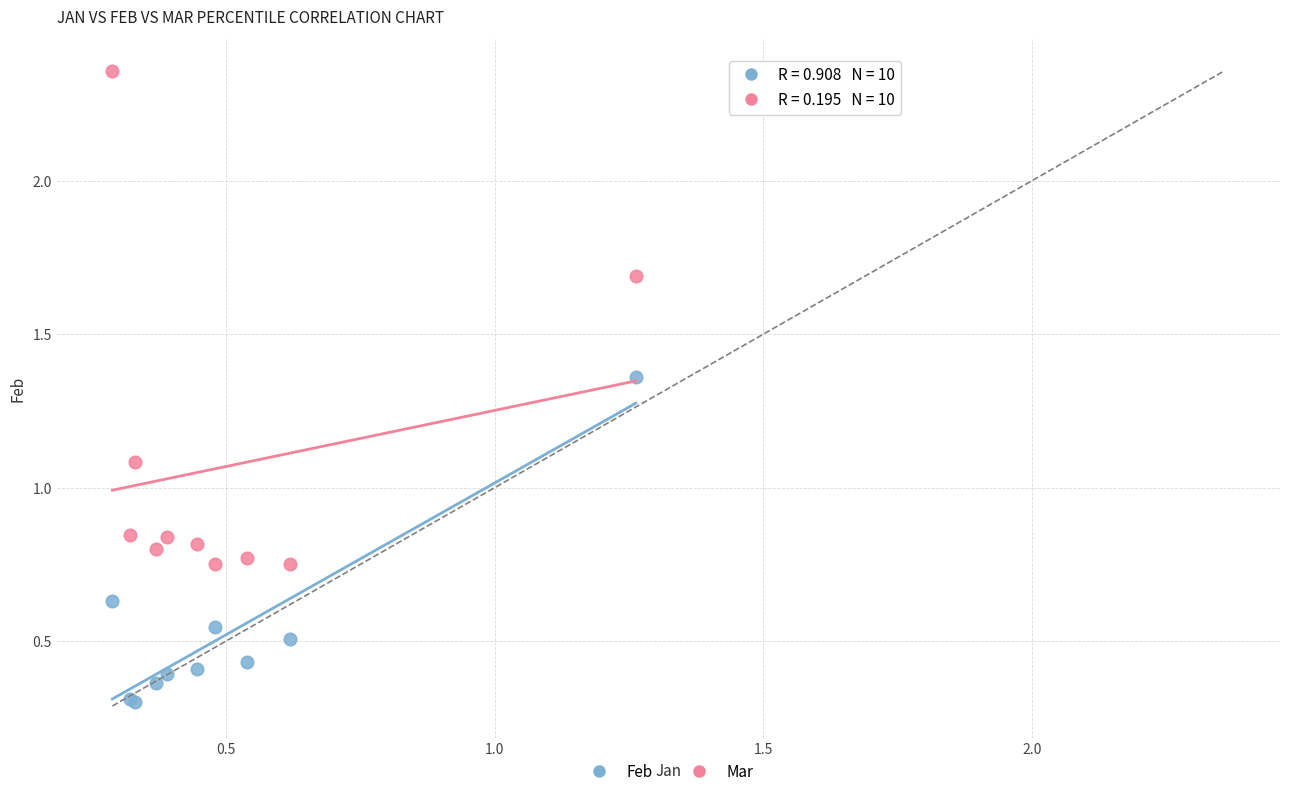

What are all the series names shown in the legend?

Feb, Mar